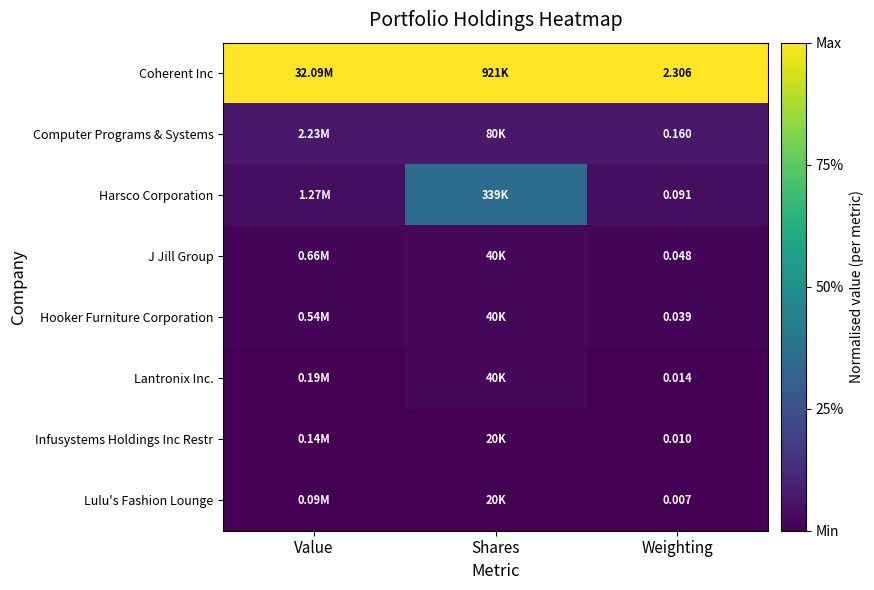

What is the total value across all series at Shares?

1.5